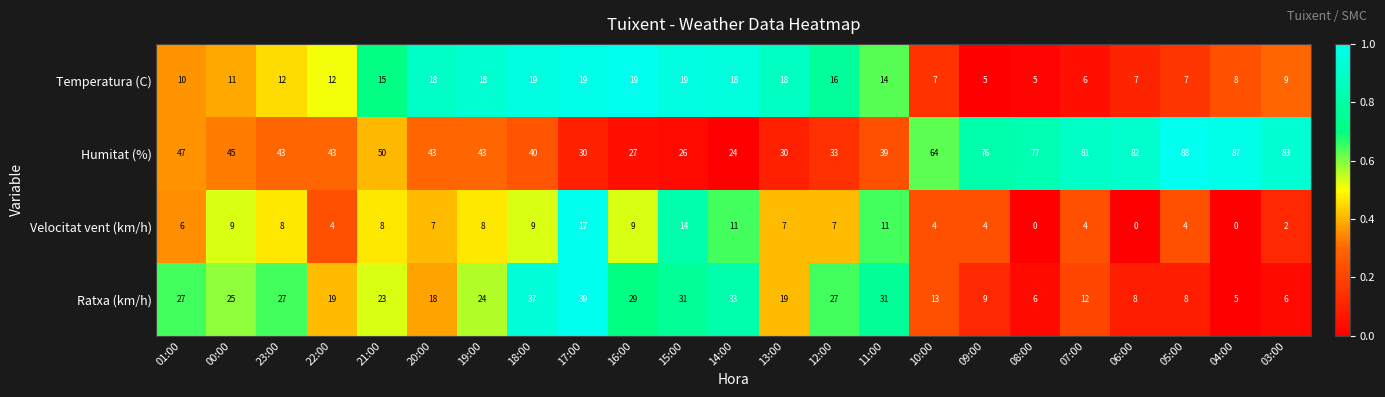

What is the difference between the Humitat (%) values at 17:00 and 11:00?

9